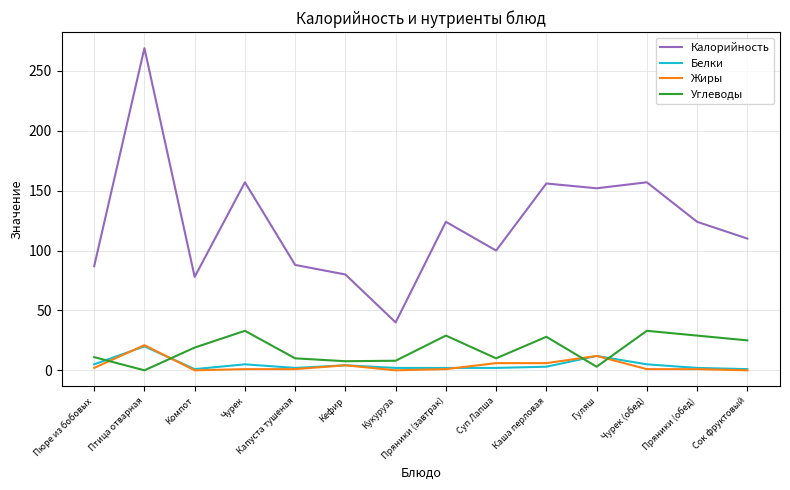

Which series has the largest total across all categories?

Калорийность